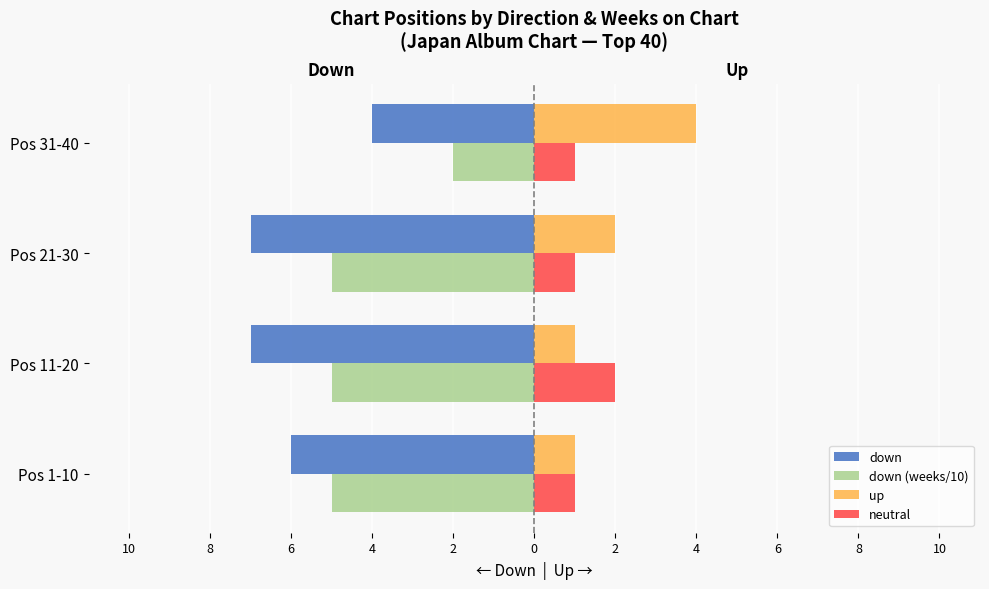

What is the total value across all series at Pos 21-30?

-9